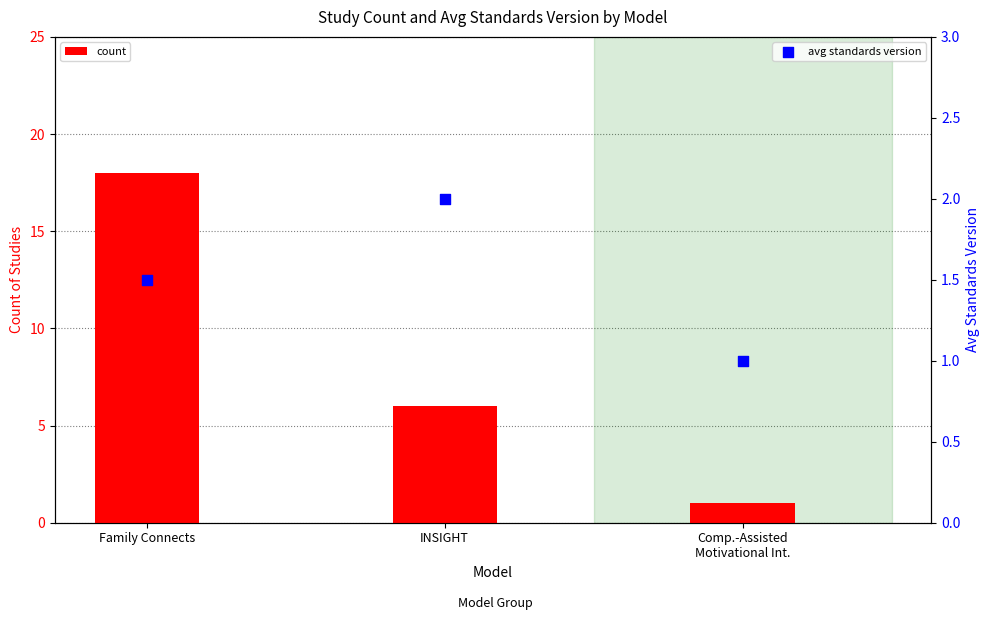

At which category is the sum across all series the highest?

Family Connects